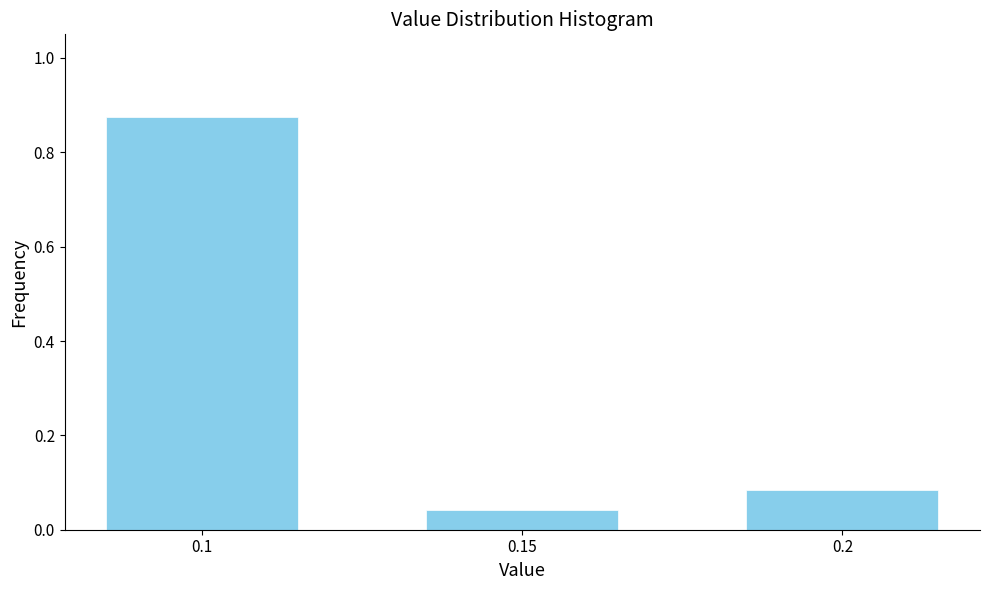

At which label is the value closest to 0?

0.15